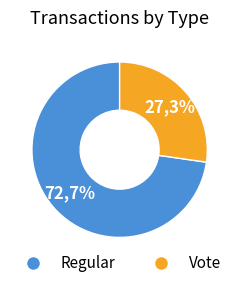

What percentage is NOT represented by Vote?

72.7%